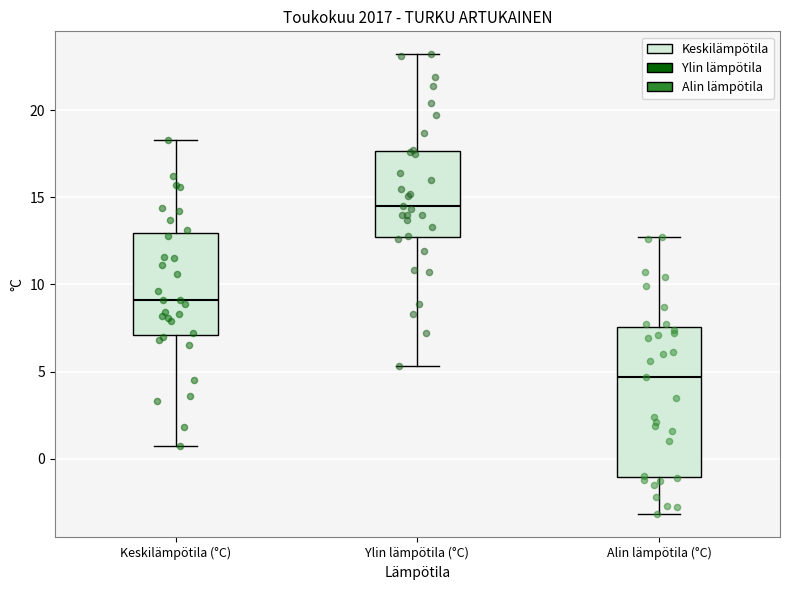

Which box is the tallest, from its lower edge to its upper edge?

Alin lämpötila (°C)